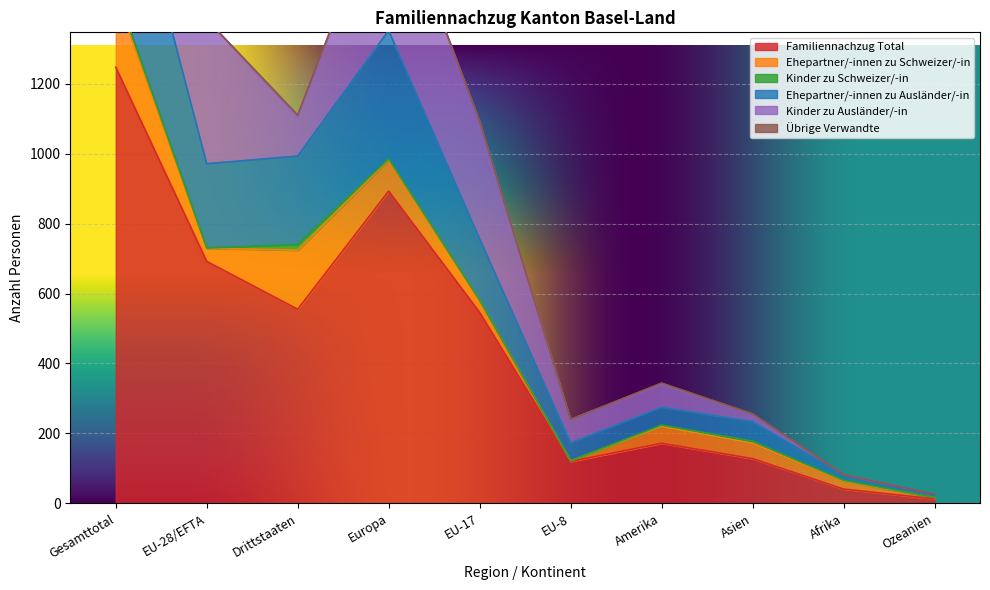

Reading right to left, transcribe all the data shown in this chart.

Familiennachzug Total: Ozeanien=13	Afrika=41	Asien=128	Amerika=172	EU-8=120	EU-17=546	Europa=893	Drittstaaten=555	EU-28/EFTA=692	Gesamttotal=1247
Ehepartner/-innen zu Schweizer/-in: Ozeanien=4	Afrika=22	Asien=44	Amerika=48	EU-8=2	EU-17=35	Europa=89	Drittstaaten=169	EU-28/EFTA=38	Gesamttotal=207
Kinder zu Schweizer/-in: Ozeanien=0	Afrika=3	Asien=6	Amerika=4	EU-8=0	EU-17=0	Europa=3	Drittstaaten=16	EU-28/EFTA=0	Gesamttotal=16
Ehepartner/-innen zu Ausländer/-in: Ozeanien=5	Afrika=15	Asien=56	Amerika=51	EU-8=51	EU-17=175	Europa=367	Drittstaaten=253	EU-28/EFTA=241	Gesamttotal=494
Kinder zu Ausländer/-in: Ozeanien=4	Afrika=1	Asien=21	Amerika=67	EU-8=67	EU-17=336	Europa=431	Drittstaaten=112	EU-28/EFTA=412	Gesamttotal=524
Übrige Verwandte: Ozeanien=0	Afrika=0	Asien=1	Amerika=2	EU-8=0	EU-17=0	Europa=3	Drittstaaten=5	EU-28/EFTA=1	Gesamttotal=6